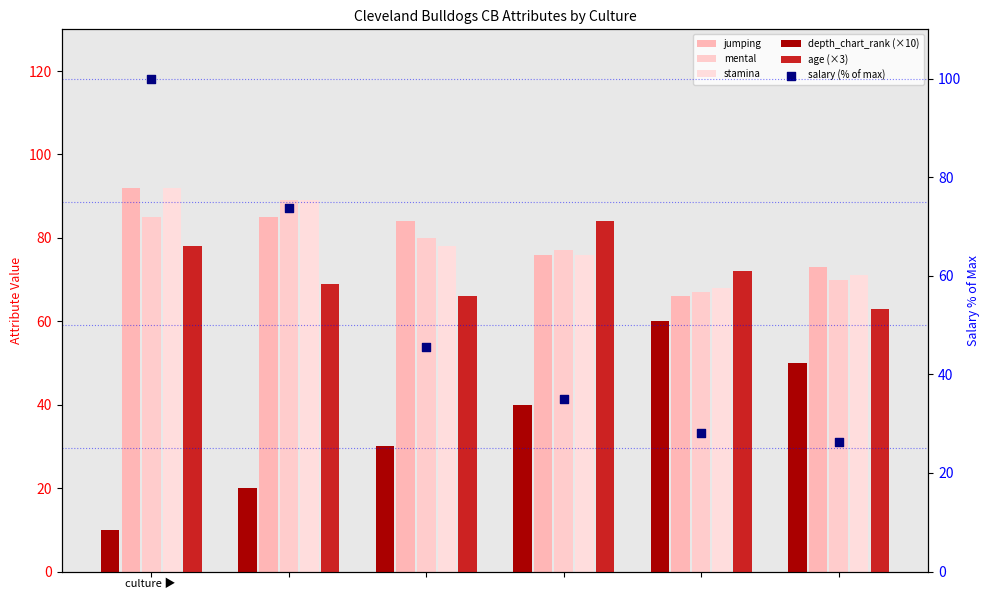

Is the value of age (×3) at 4 greater than the value of depth_chart_rank (×10) at 3?

Yes